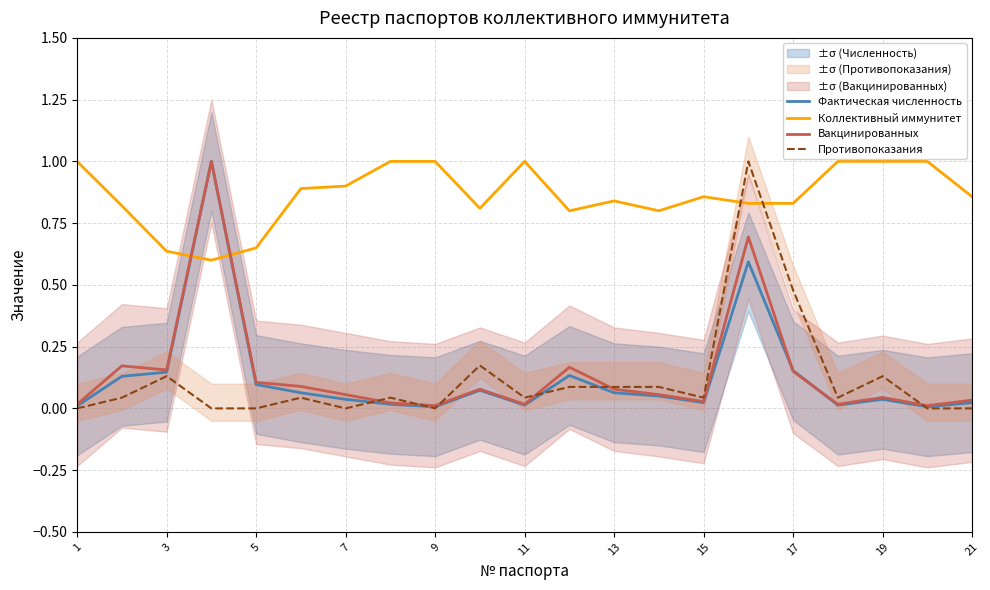

The value of Противопоказания at 1 is 0.5. True or false?

False